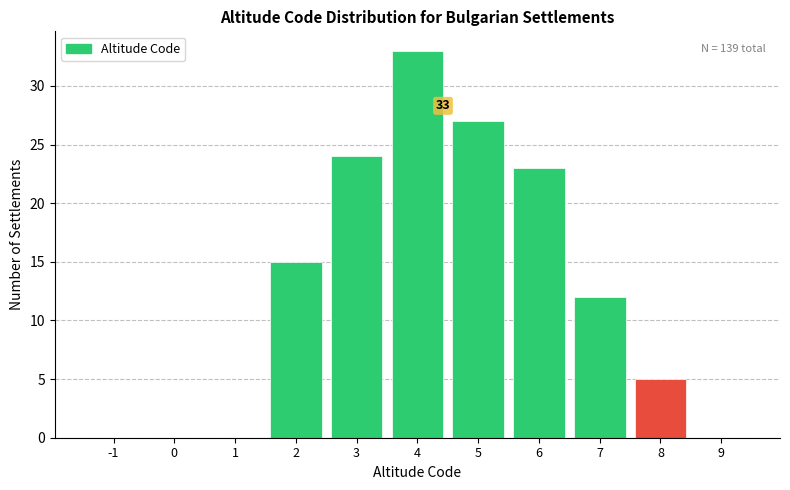

Reading right to left, list all the values displayed in this chart.

9=0	8=5	7=12	6=23	5=27	4=33	3=24	2=15	1=0	0=0	-1=0